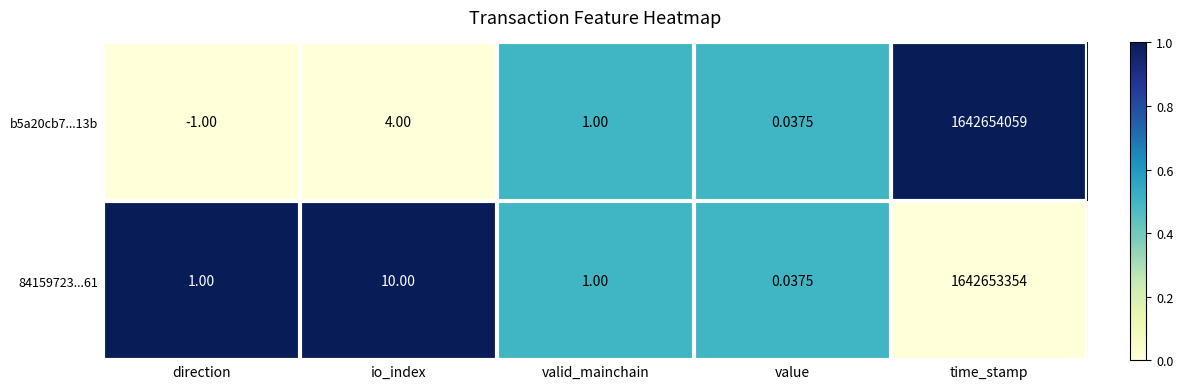

Which series has the largest range (max minus min)?

b5a20cb7...13b